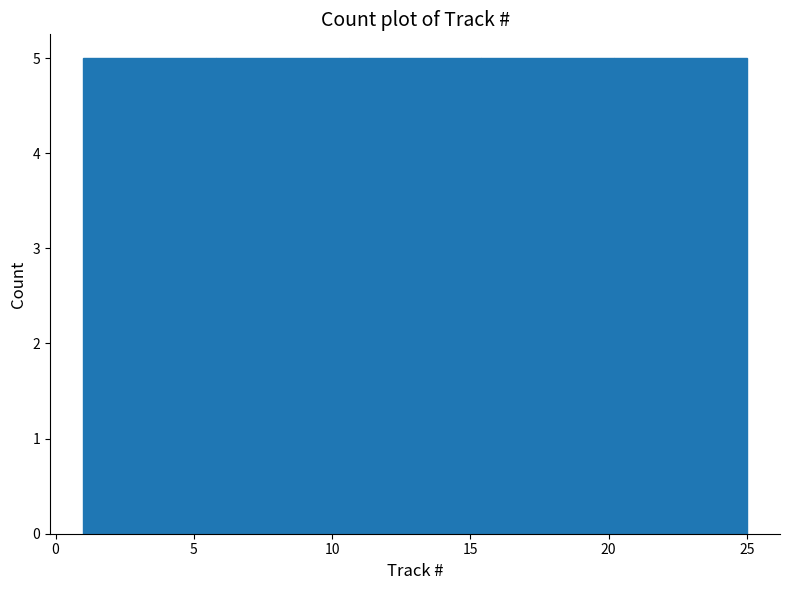

Reading left to right, transcribe this chart: for each bar, give the range it covers on the x-axis and its height. Neither the bar edges nor the heights are printed on the chart, so give them approximately, as read against the axes.

1.0 to 5.8: 5
5.8 to 10.6: 5
10.6 to 15.4: 5
15.4 to 20.2: 5
20.2 to 25.0: 5